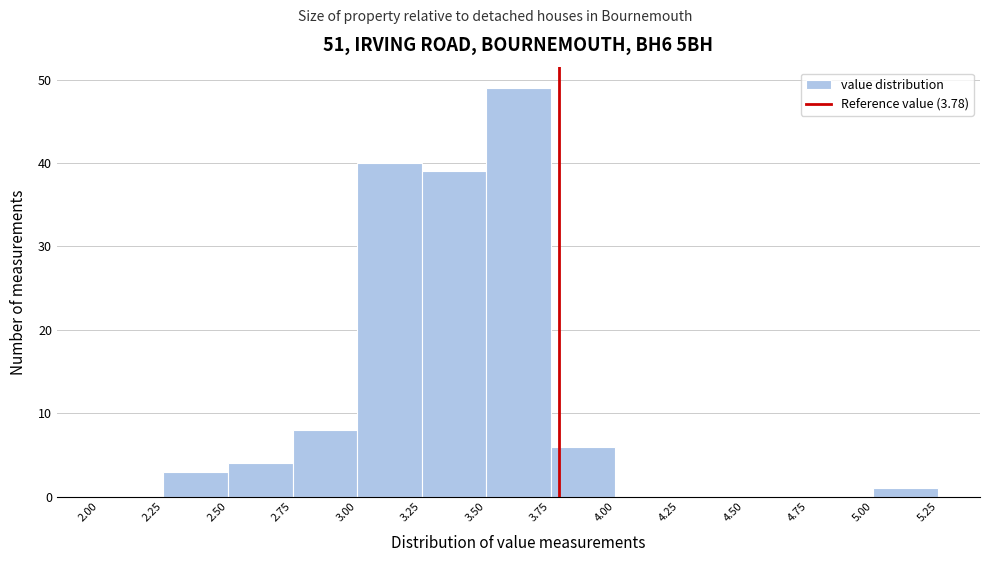

Reading left to right, list every bar in this chart as the range it spans on the x-axis followed by its height. The values are not printed on the chart, so give them approximately, as read against the axis.

2.00 to 2.25: 0
2.25 to 2.50: 3
2.50 to 2.75: 4
2.75 to 3.00: 8
3.00 to 3.25: 40
3.25 to 3.50: 39
3.50 to 3.75: 49
3.75 to 4.00: 6
4.00 to 4.25: 0
4.25 to 4.50: 0
4.50 to 4.75: 0
4.75 to 5.00: 0
5.00 to 5.25: 1